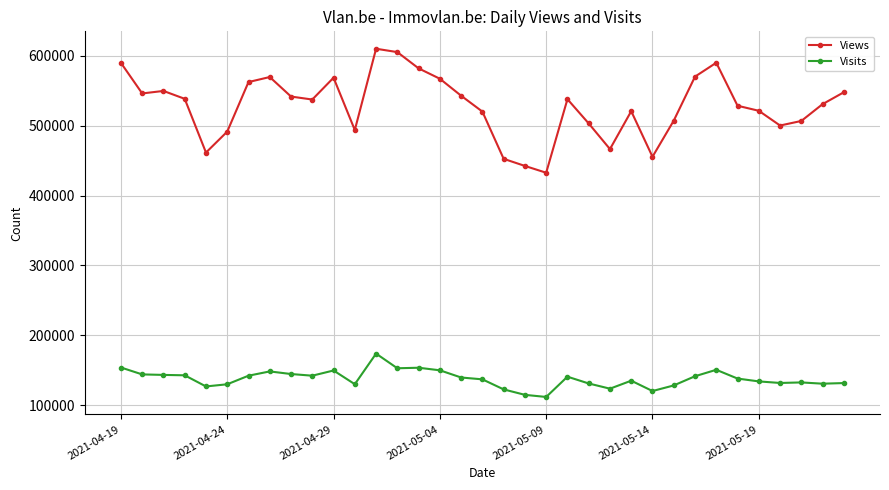

Count the number of categories in the chart.

35